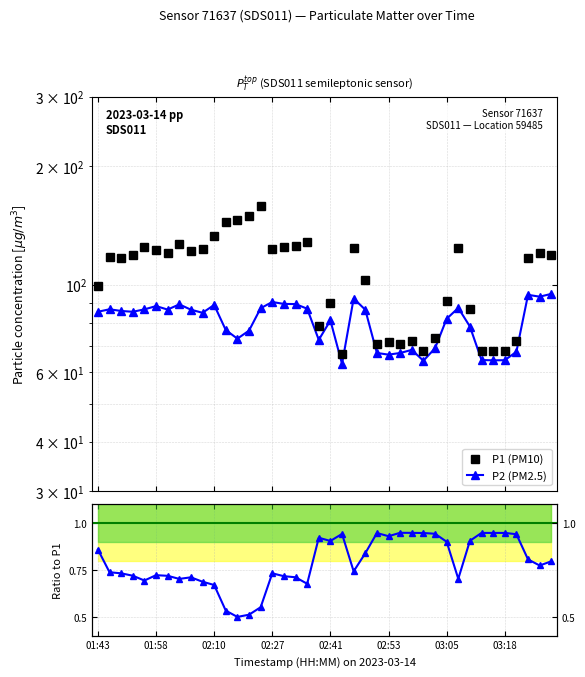

Between 18 and 39, which series saw the biggest shift?

P1 (PM10)